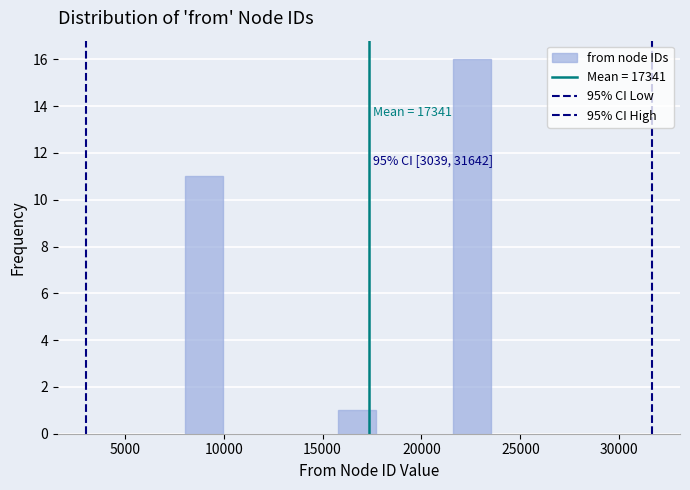

Around what value on the x-axis is the tallest bar? Give the approximate position of its centre, as read against the axis.

22500